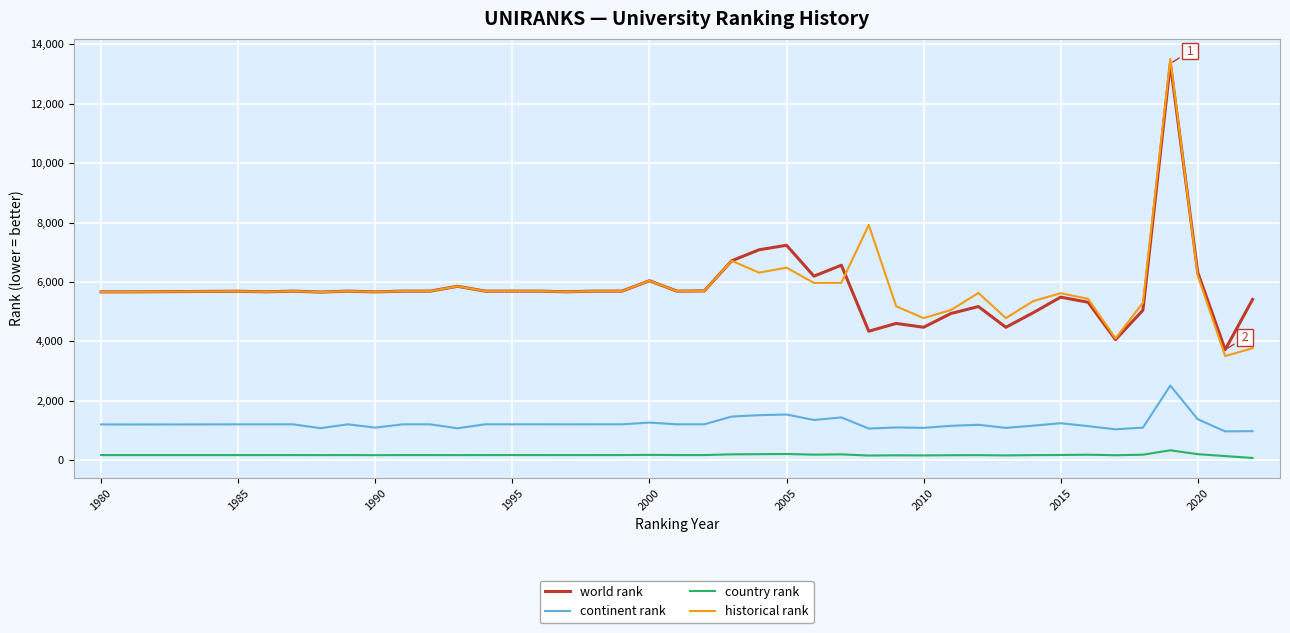

What is the lowest value of the historical rank series?

3503